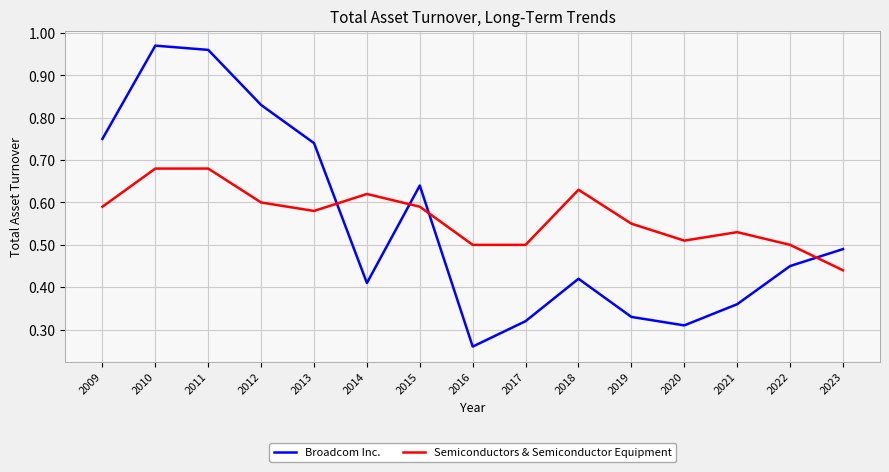

What are all the series names shown in the legend?

Broadcom Inc., Semiconductors & Semiconductor Equipment